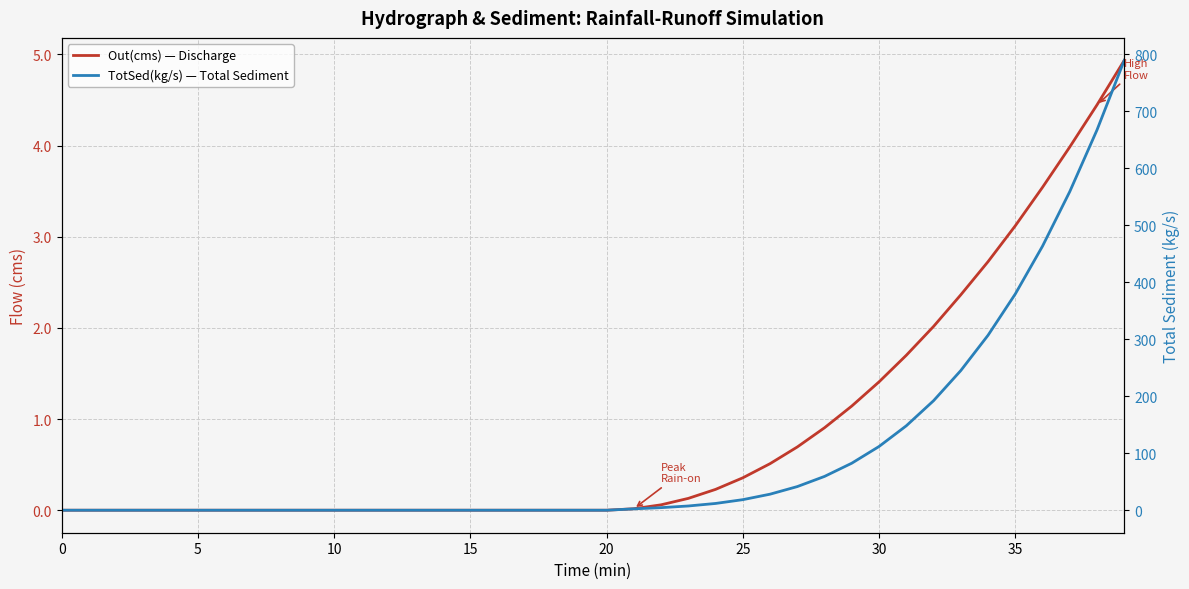

Is it true that TotSed(kg/s) — Total Sediment equals 270.4 at 32?

False